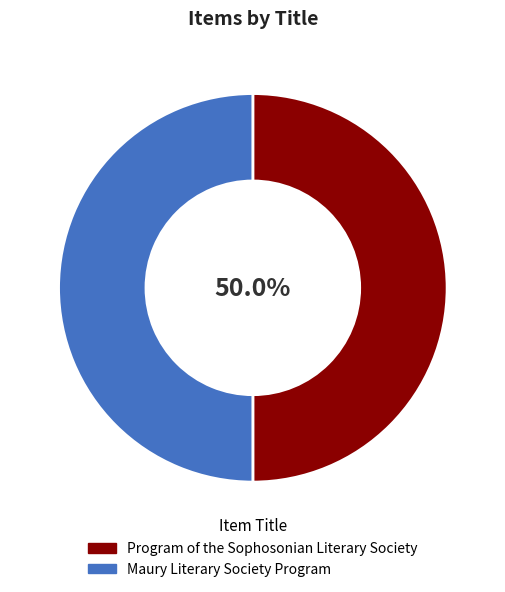

To the nearest percent, what is the combined percentage of Program of the Sophosonian Literary Society and Maury Literary Society Program?

100%